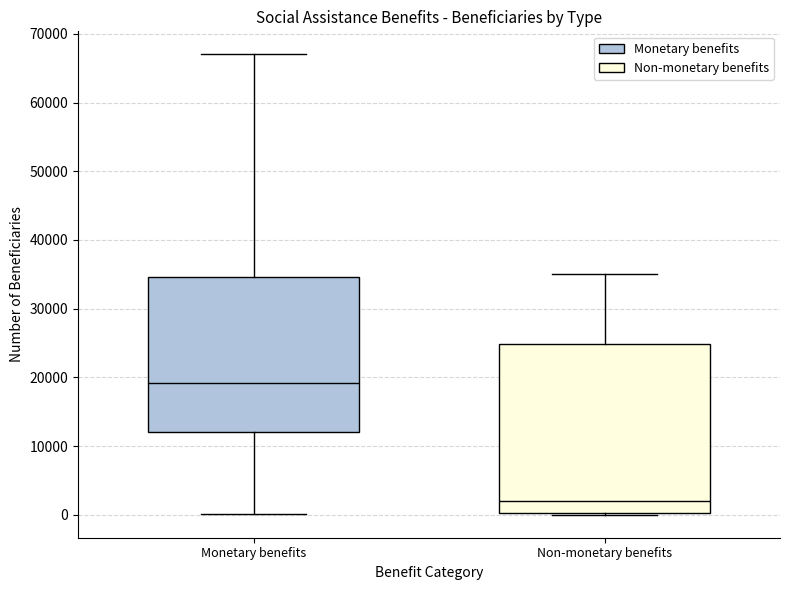

Reading left to right, read every box against the y-axis: the position of its median line, the range the box covers, and the ends of its whiskers. The values are not printed on the chart, so give them approximately, as read against the axis.

Monetary benefits: median 19000, box 12000 to 35000, whiskers 0 to 67000
Non-monetary benefits: median 2000, box 0 to 25000, whiskers 0 to 35000